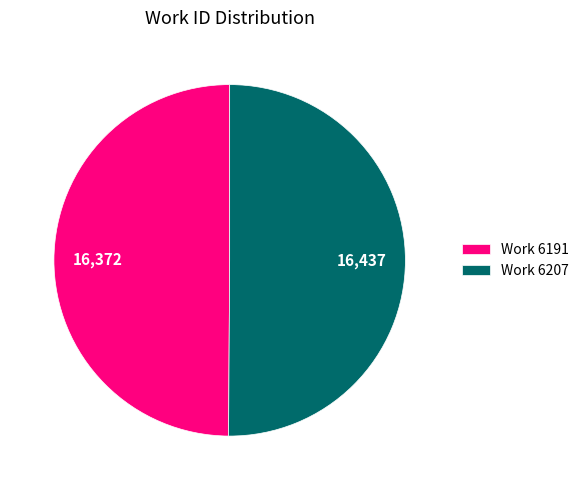

What is the ratio of the value at Work 6191 to the value at Work 6207?

1.0